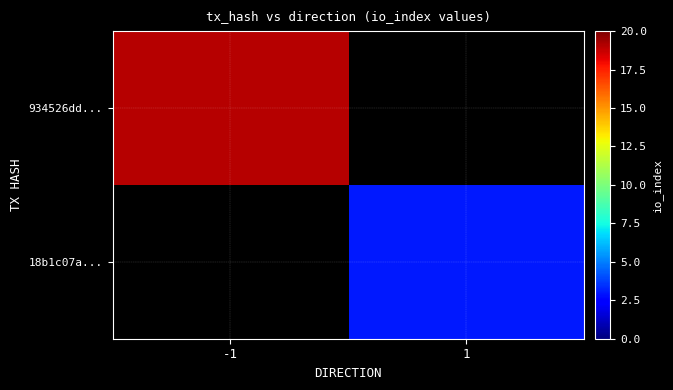

At which label is 934526dd... closest to 19?

-1